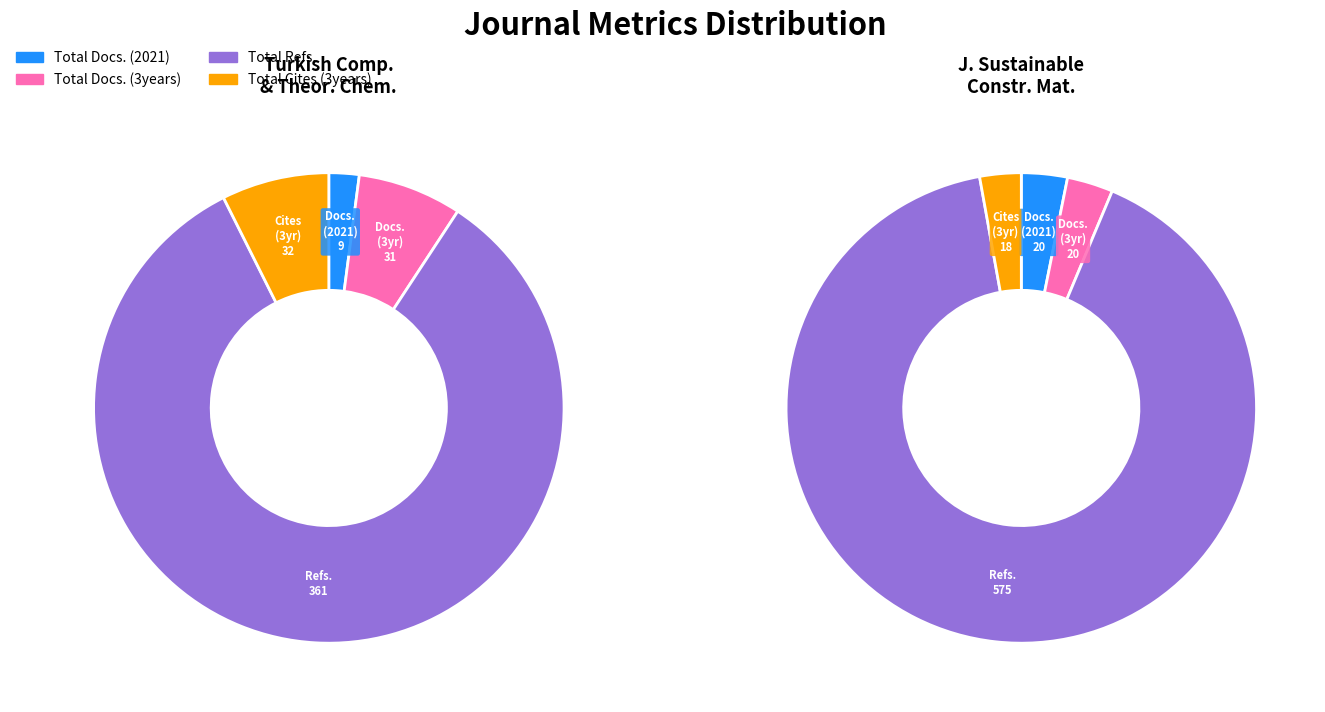

Combined, do Turkish Computational and Theoretical Chemistry and Journal of Sustainable Construction Materials account for over 50%?

Yes